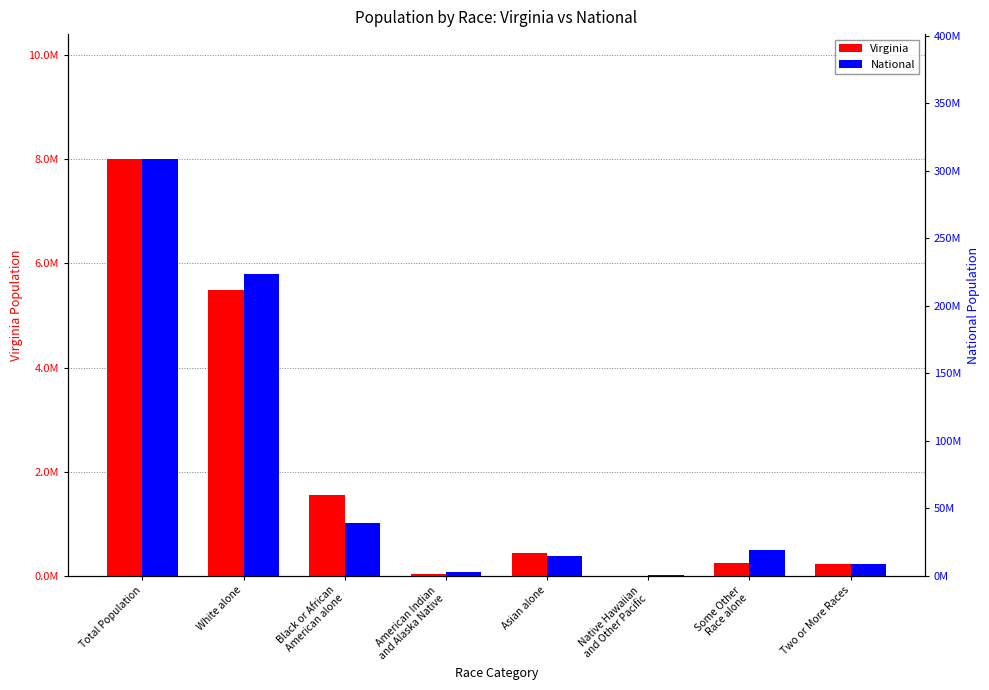

What is the minimum value for Virginia?

5980